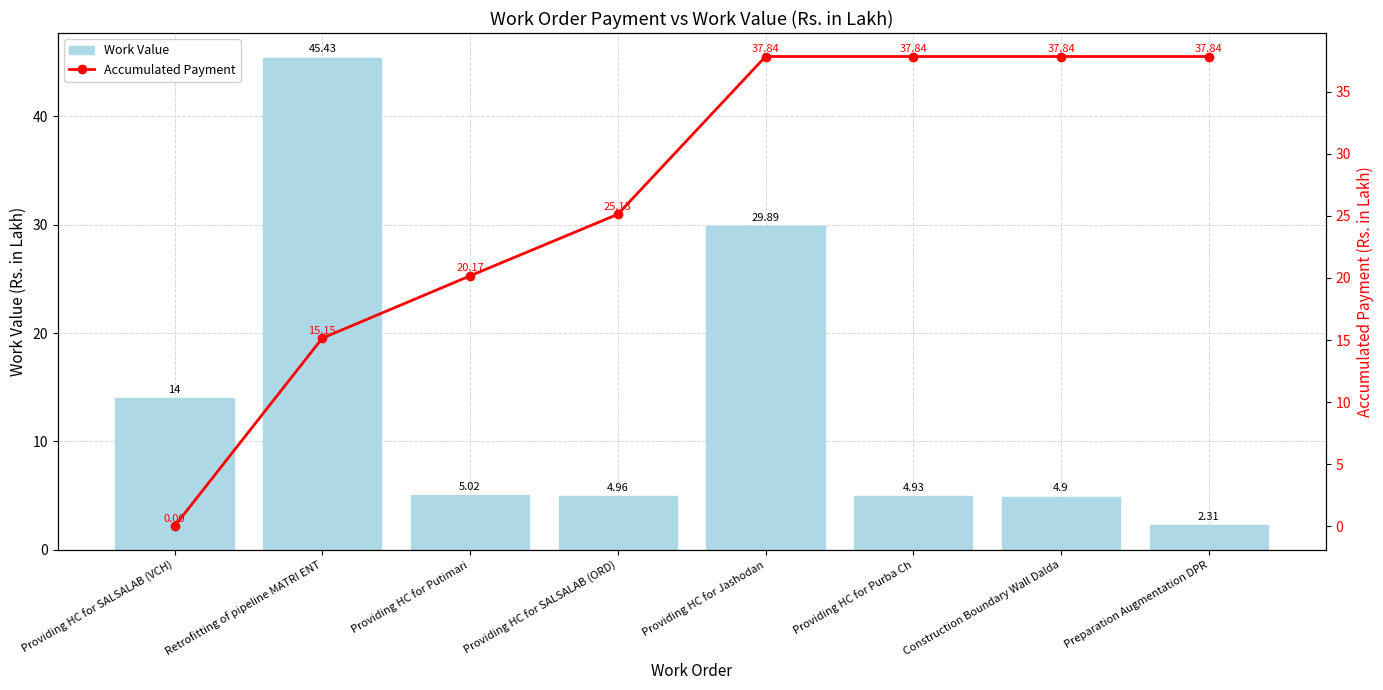

At Providing HC for Purba Ch, list the series in order from smallest to largest.

Work Value, Accumulated Payment